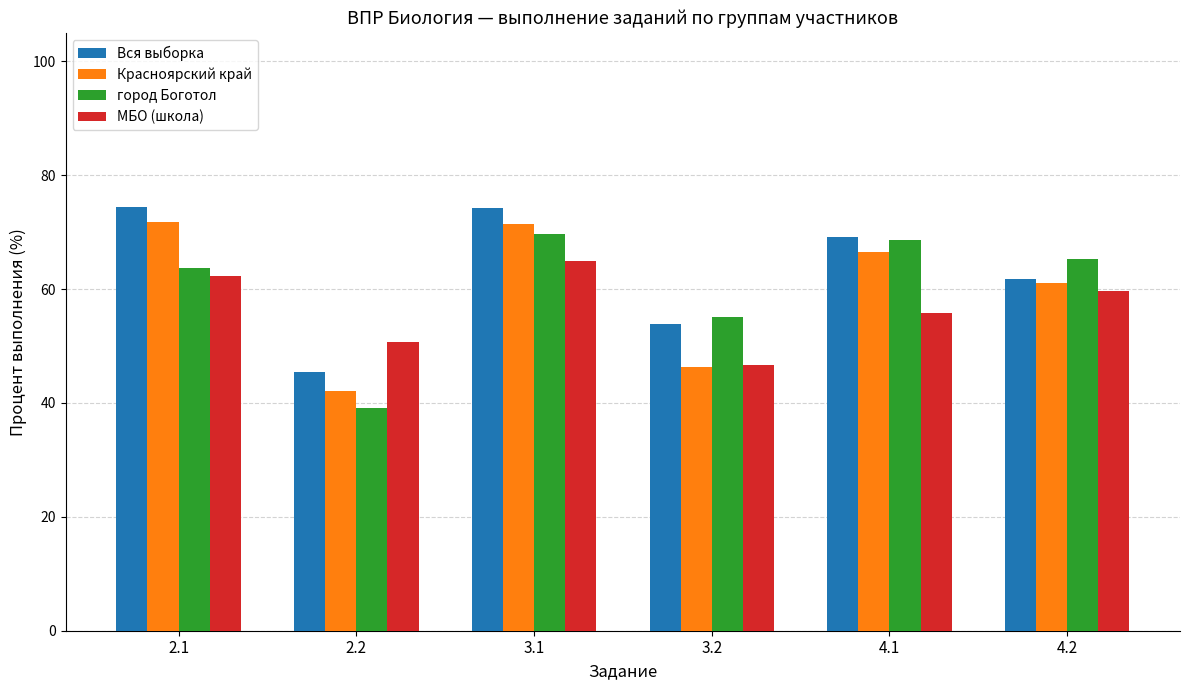

Which series changed the most between 2.2 and 4.1?

город Боготол